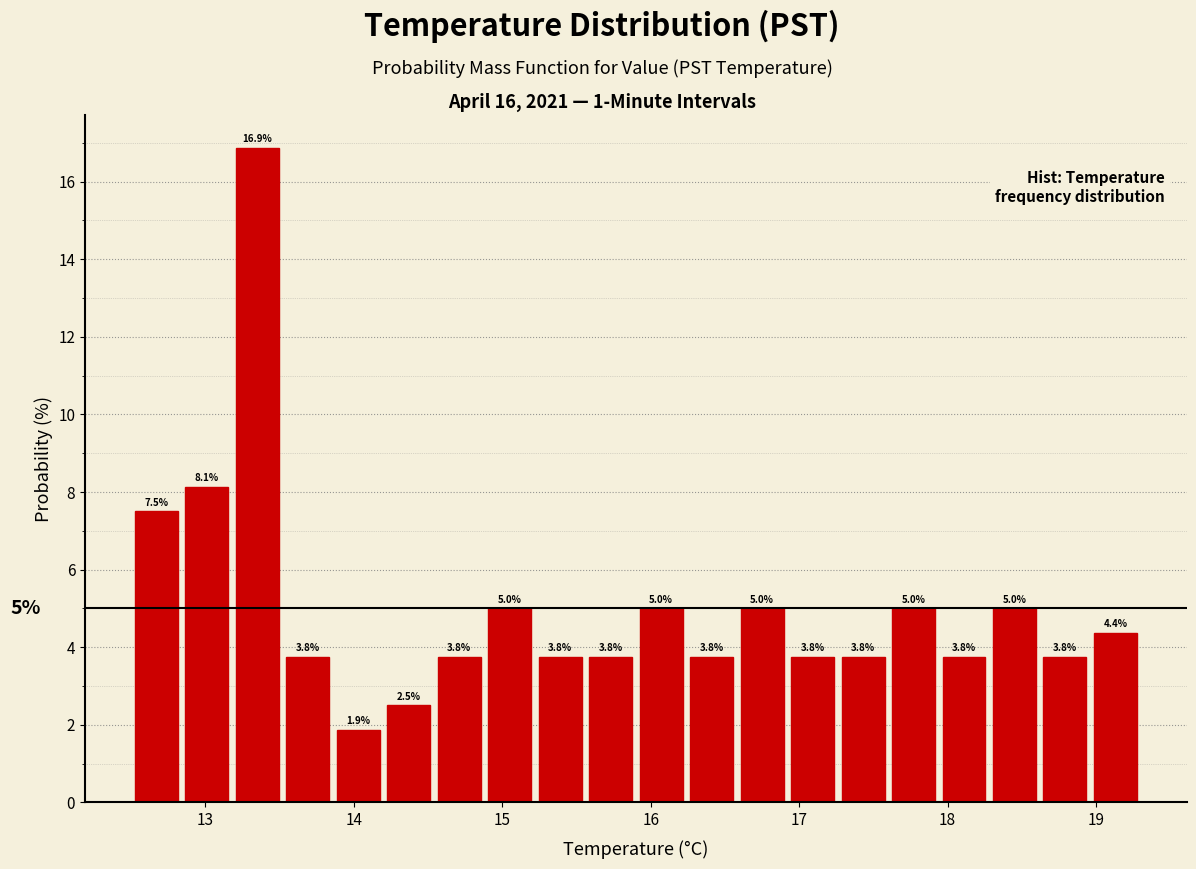

Read against the x-axis, roughly where is the centre of the tallest bar?

13.4